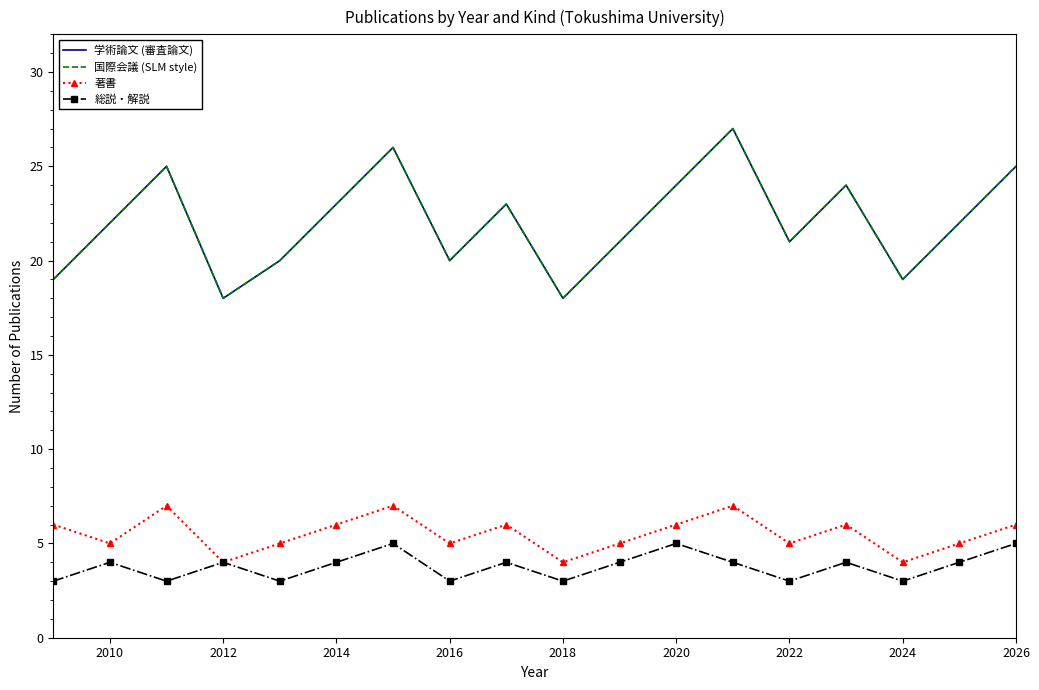

Rank the series by their maximum value, from lowest to highest.

総説・解説, 著書, 学術論文 (審査論文), 国際会議 (SLM style)